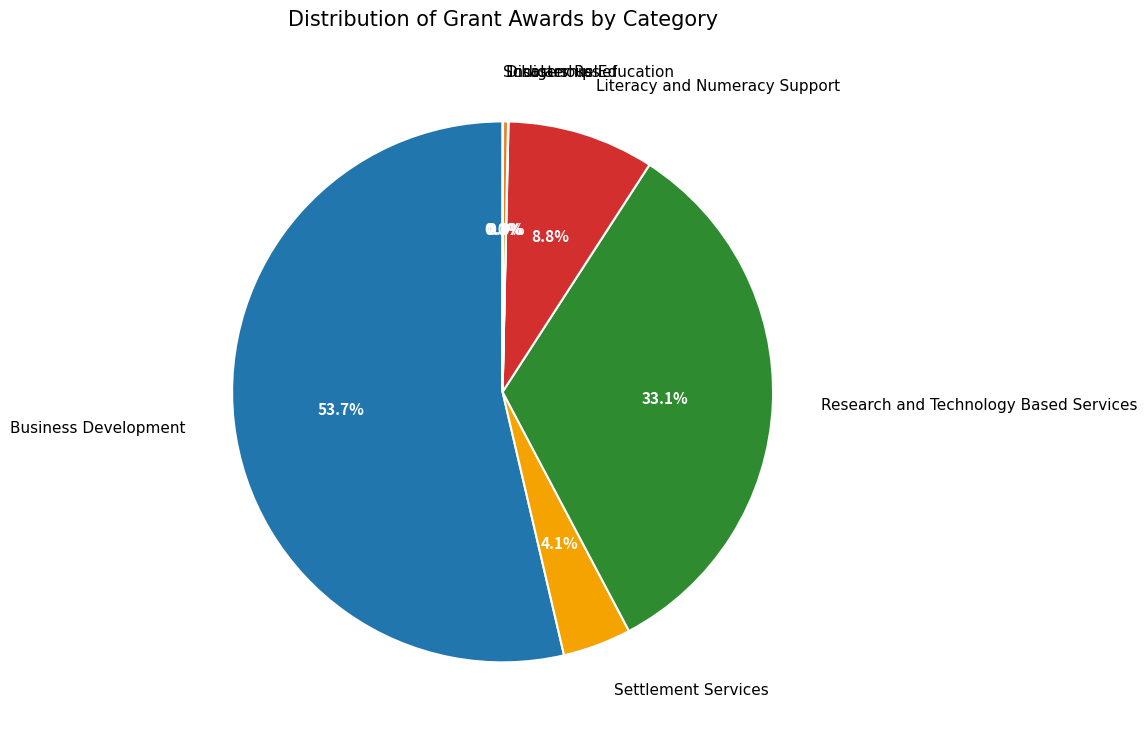

Is there a majority slice in this chart?

Yes